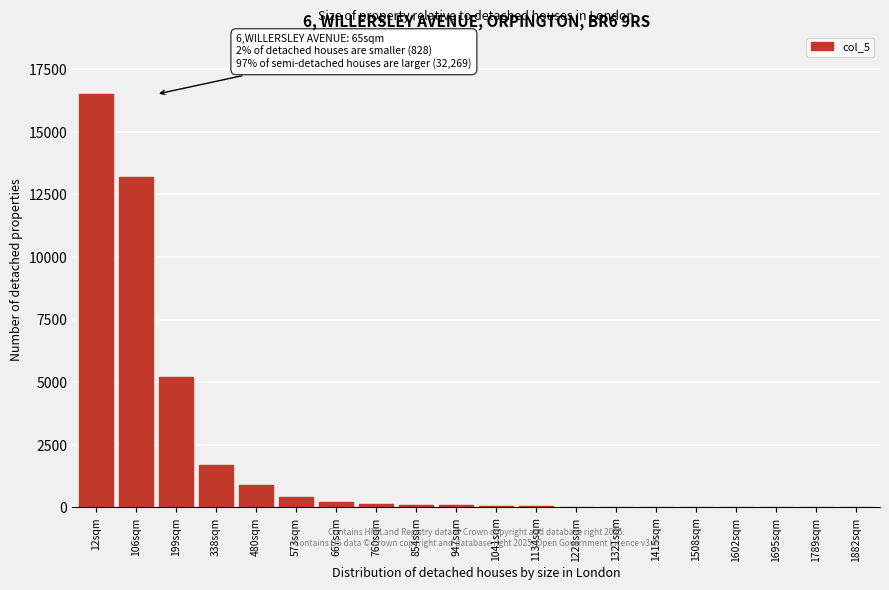

True or false: the data shows 15 at 1415sqm.

True